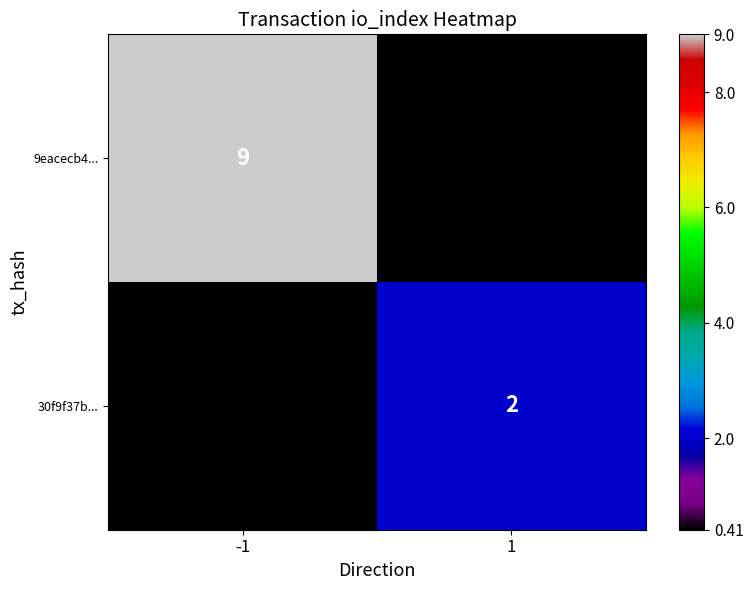

Is it true that 30f9f37b... equals 1 at 1?

False